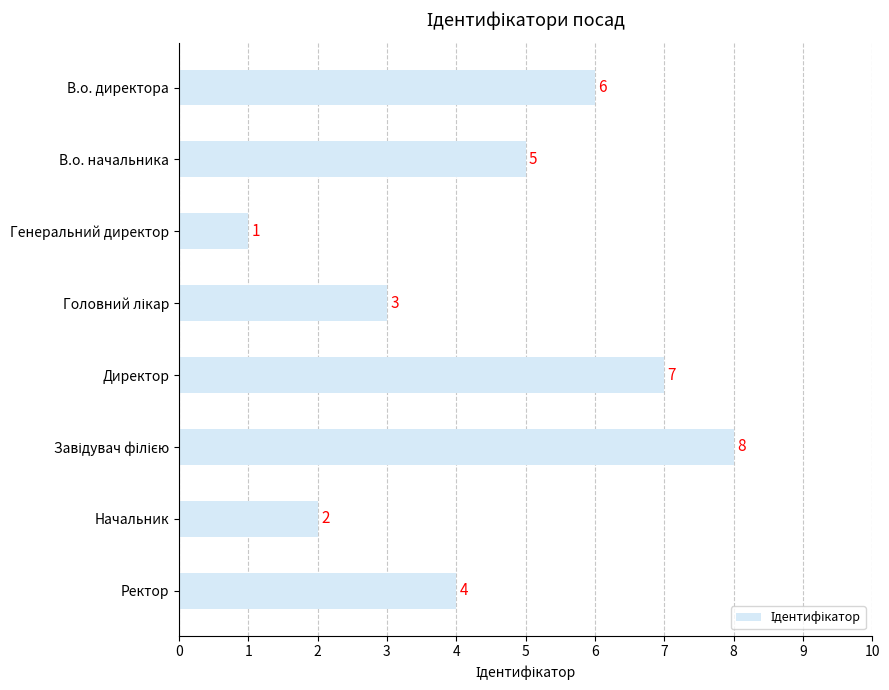

Which has a higher value, Генеральний директор or В.о. директора?

В.о. директора